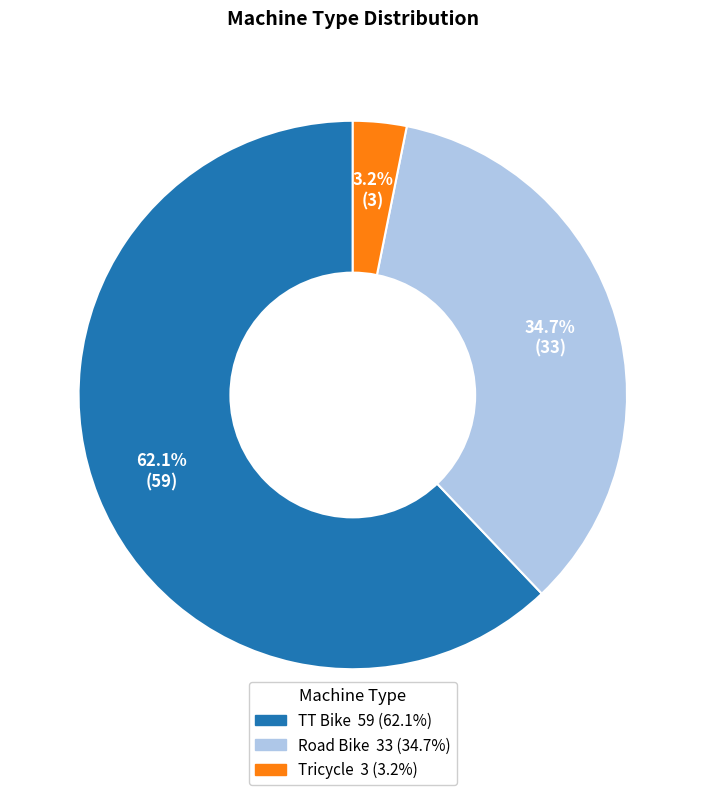

Between TT Bike and Road Bike, which is larger?

TT Bike